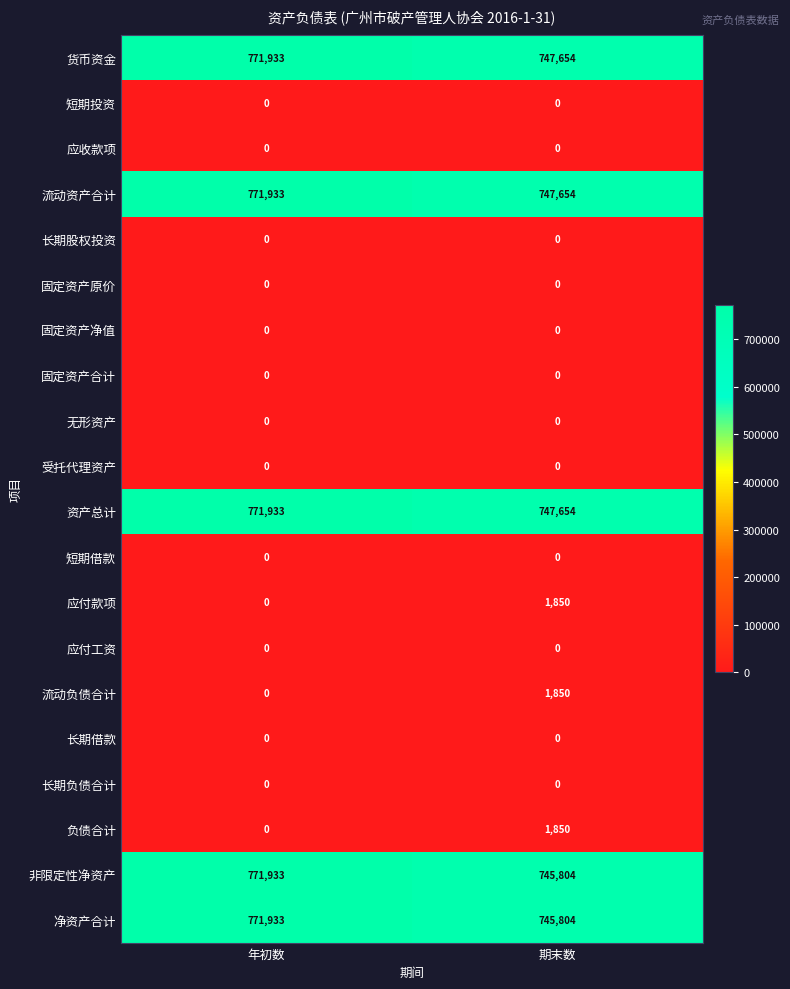

How many distinct data groups are displayed?

20